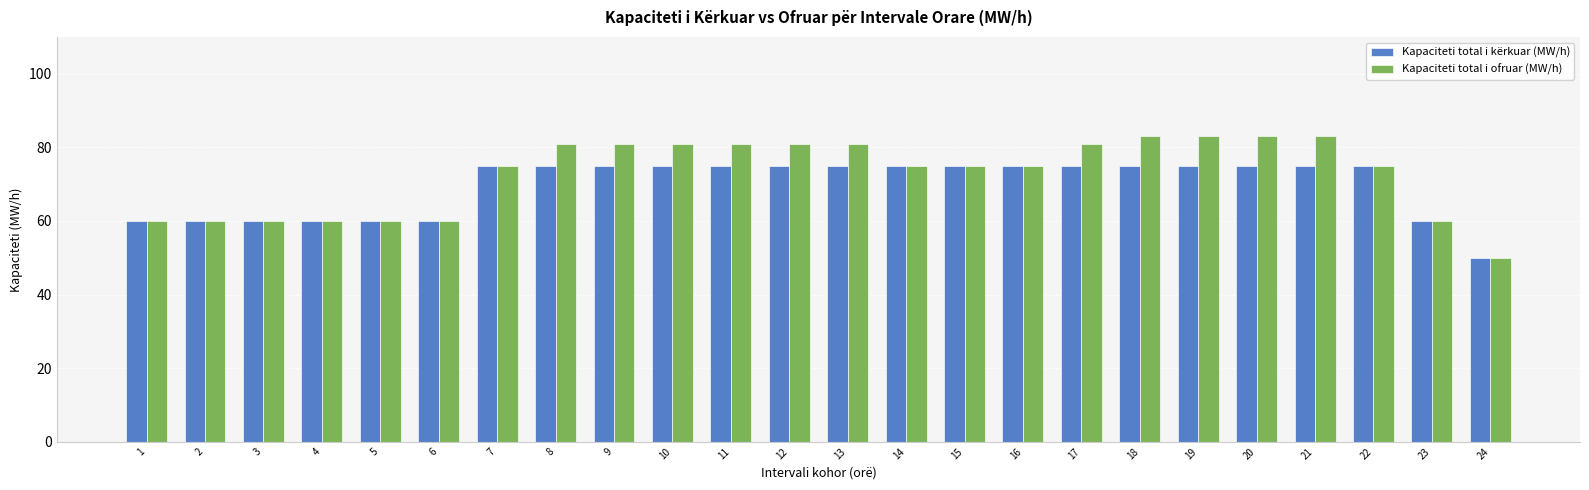

What is the maximum value for Kapaciteti total i ofruar (MW/h)?

83